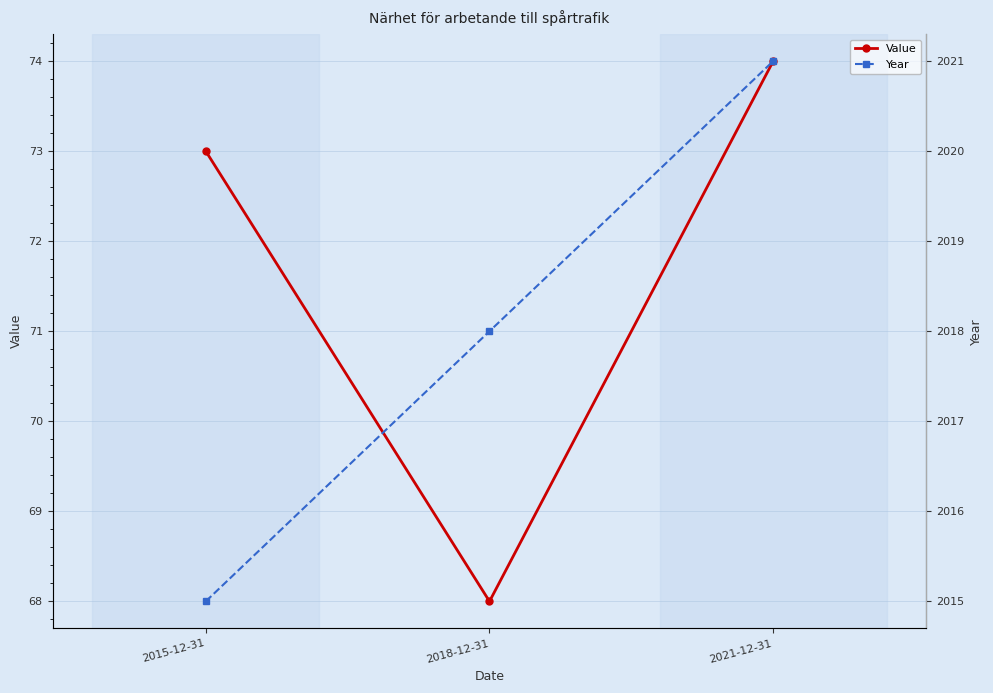

What is the sum of all Year values?

6054